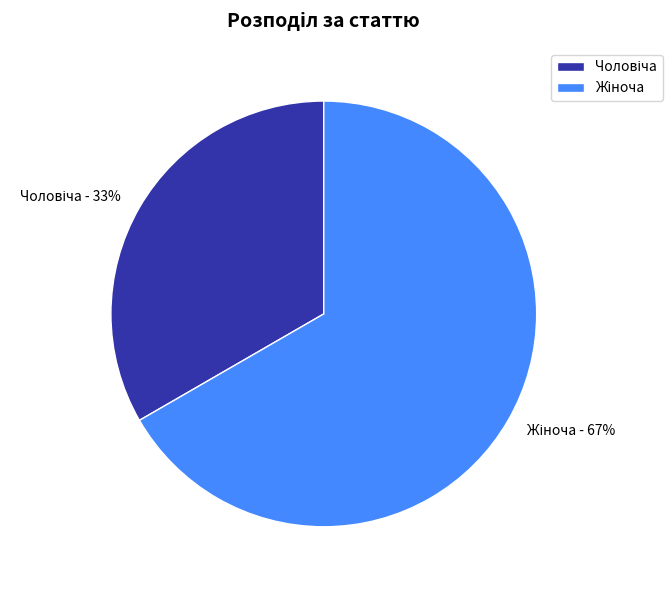

To the nearest percent, what is the average slice percentage?

50%